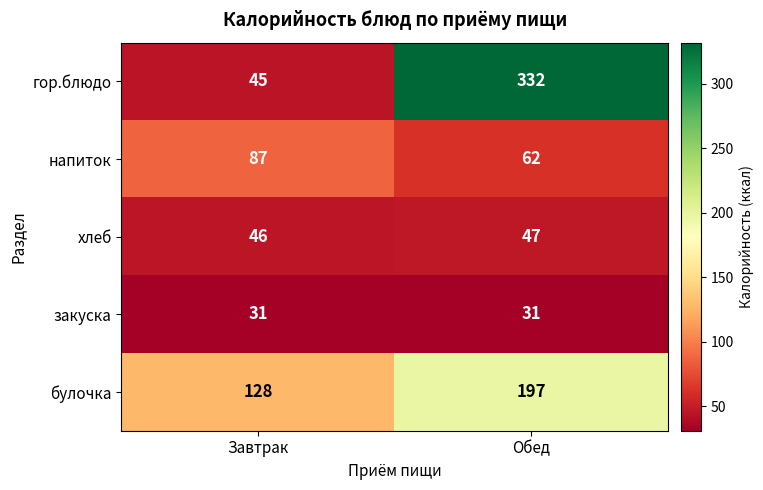

The гор.блюдо series shows 21 at Завтрак. True or false?

False